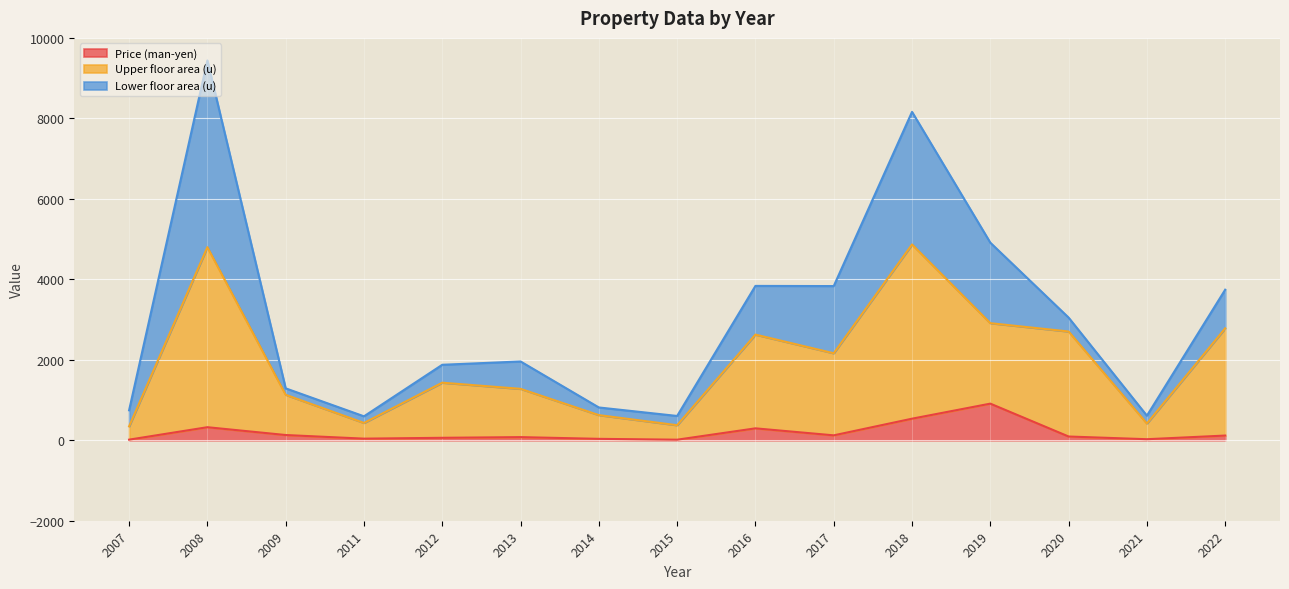

True or false: Price (man-yen) and Upper floor area (u) cross at least once.

False